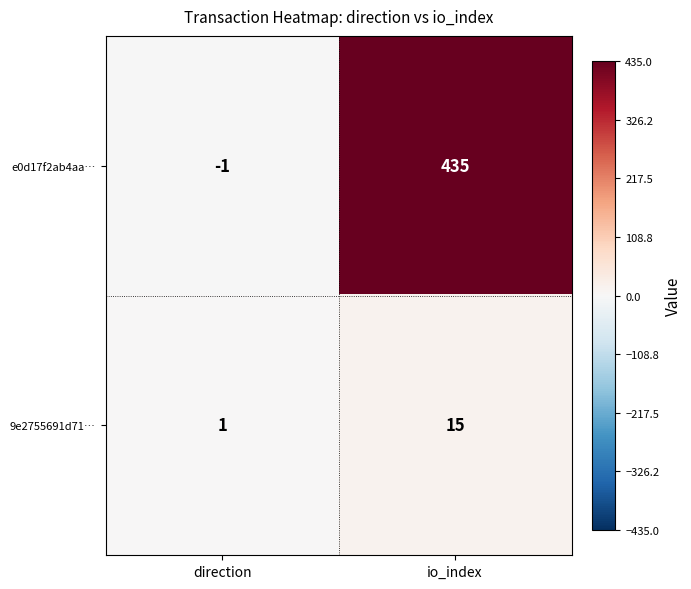

Which series changed the most between direction and io_index?

e0d17f2ab4aa…